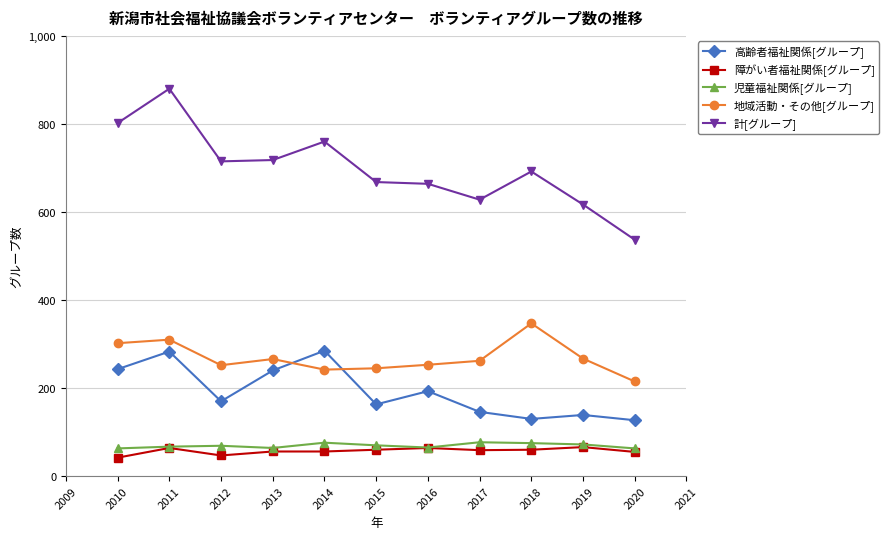

True or false: 地域活動・その他[グループ] has a value of 72 at 2018.

False